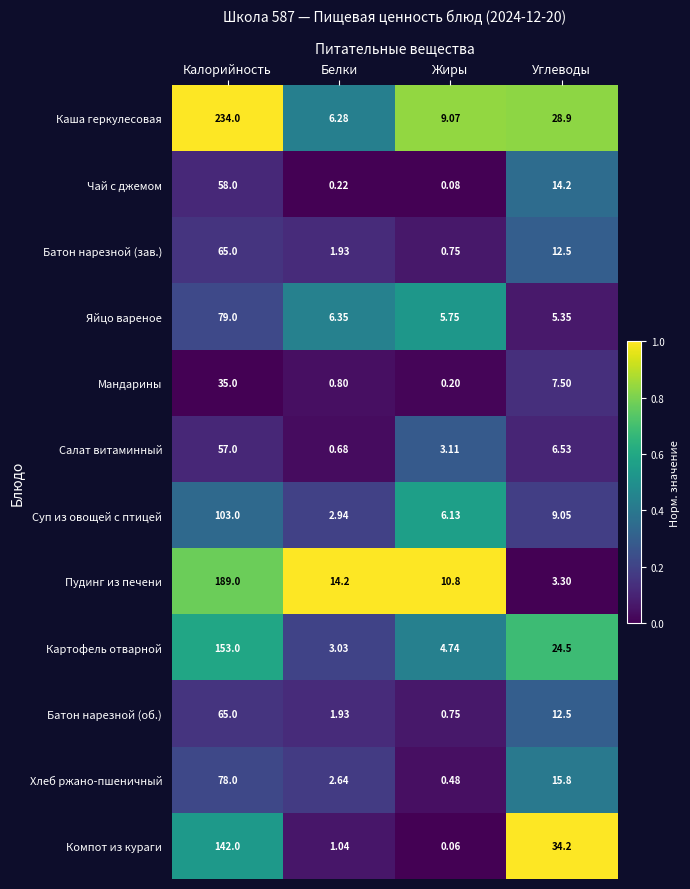

Which category has the highest value in the Мандарины series?

Калорийность